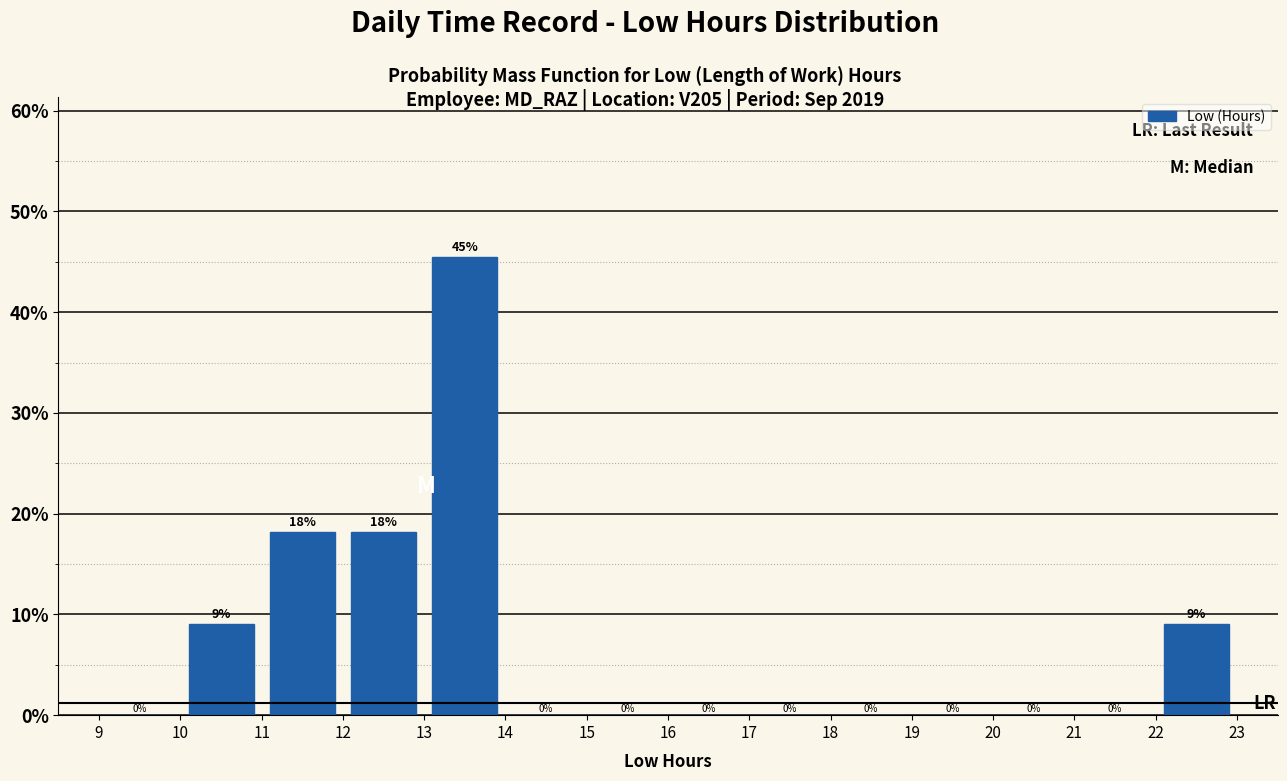

Over which range of the x-axis is the bar tallest?

13 to 14